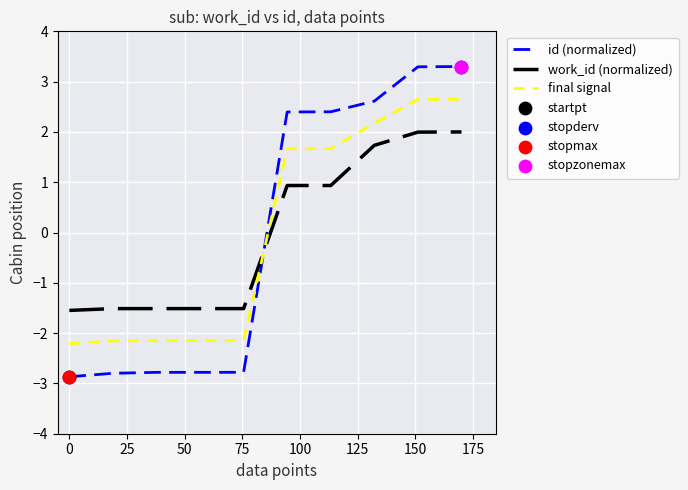

How many intersections are there between work_id (normalized) and final signal?

1